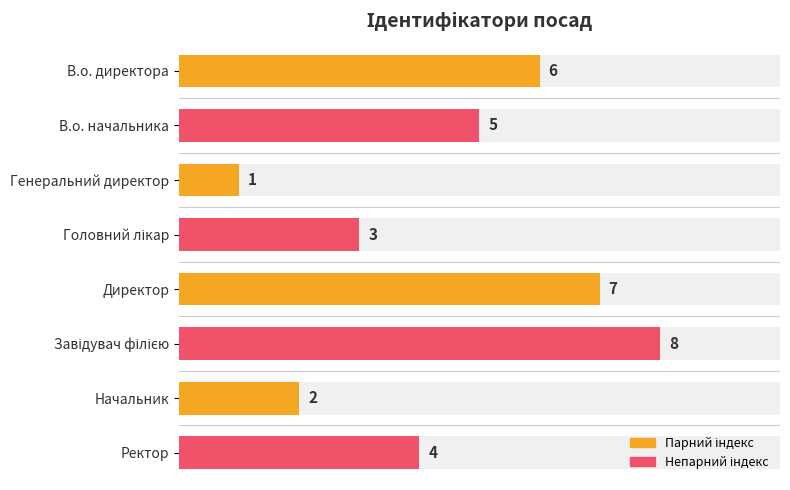

What is the smallest value displayed?

1